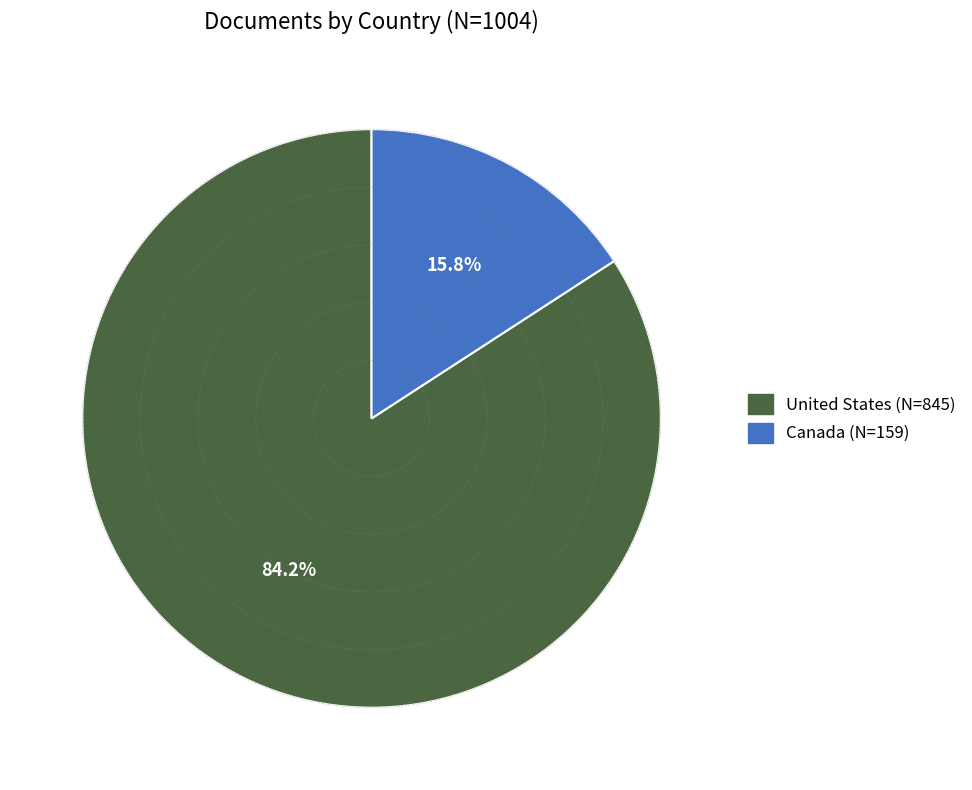

What percentage is the United States slice, to the nearest percent?

84%